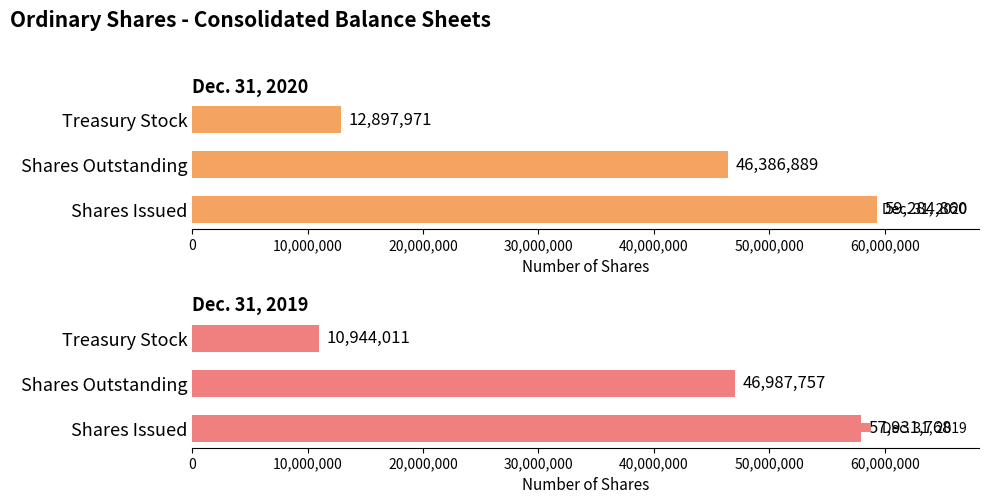

What are all the series names shown in the legend?

Dec. 31, 2020, Dec. 31, 2019